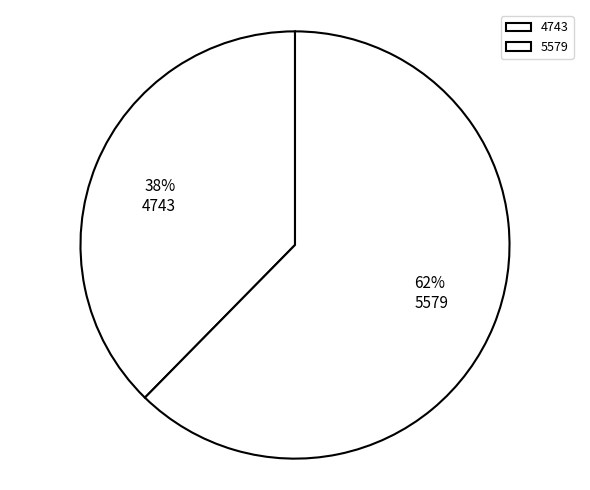

What percentage do 4743 and 5579 together represent?

100.0%